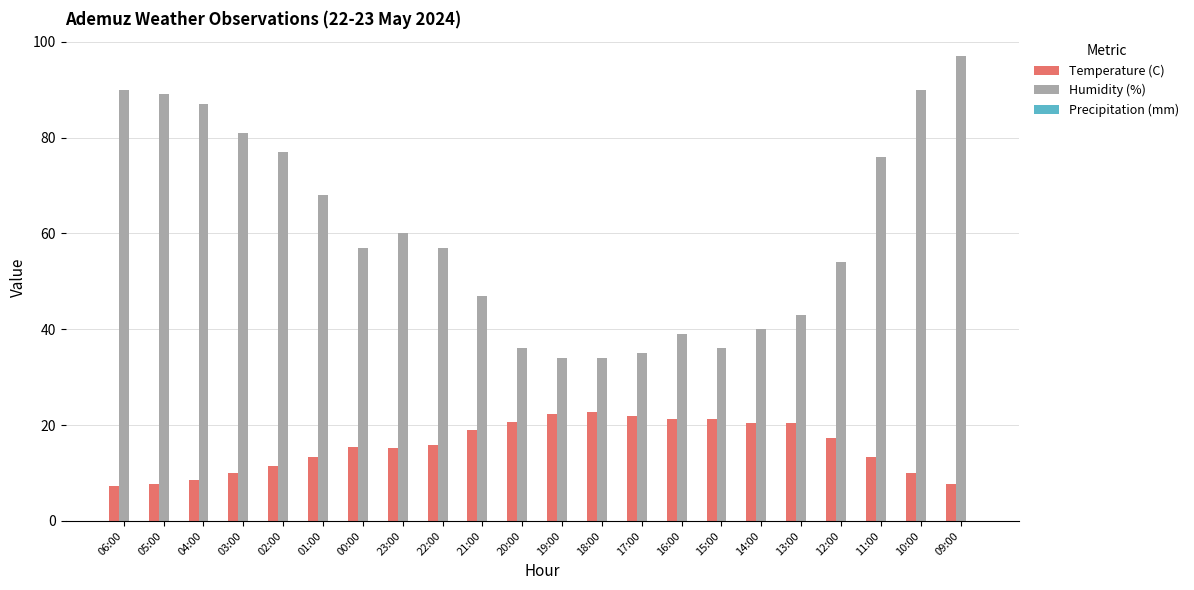

What is the sum of all Temperature (C) values?

343.7